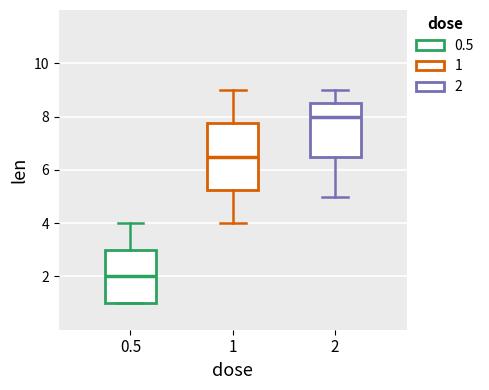

Reading left to right, transcribe this box plot: for each box, give where its median line is, the range the box spans, and where its two whiskers end, as read against the y-axis. The values are not printed on the chart, so give them approximately, as read against the axis.

0.5: median 2.0, box 1.0 to 3.0, whiskers 1.0 to 4.0
1: median 6.6, box 5.2 to 7.8, whiskers 4.0 to 9.0
2: median 8.0, box 6.6 to 8.6, whiskers 5.0 to 9.0